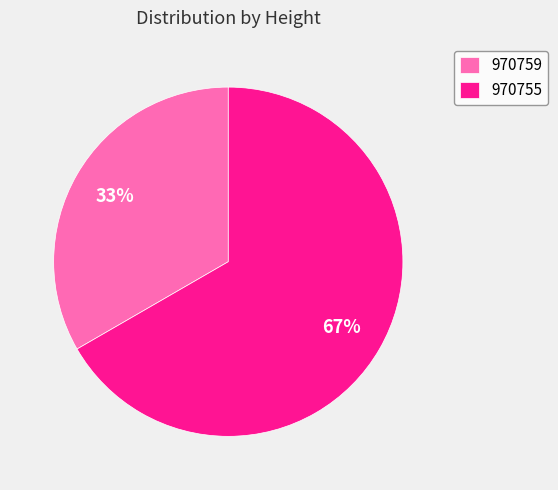

What is the smallest slice in the pie chart?

970759